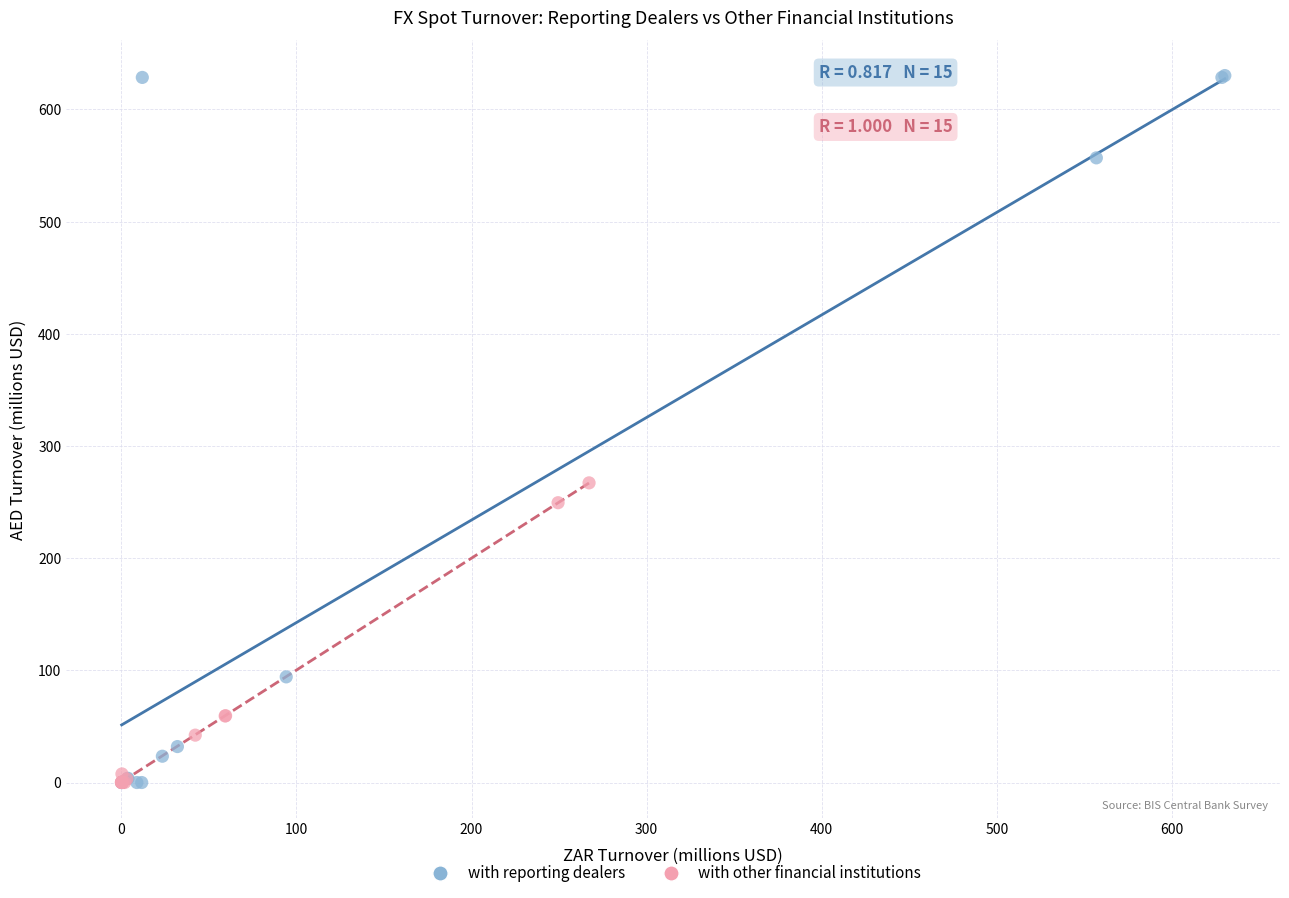

Which series has the largest Y range (max minus min)?

with reporting dealers